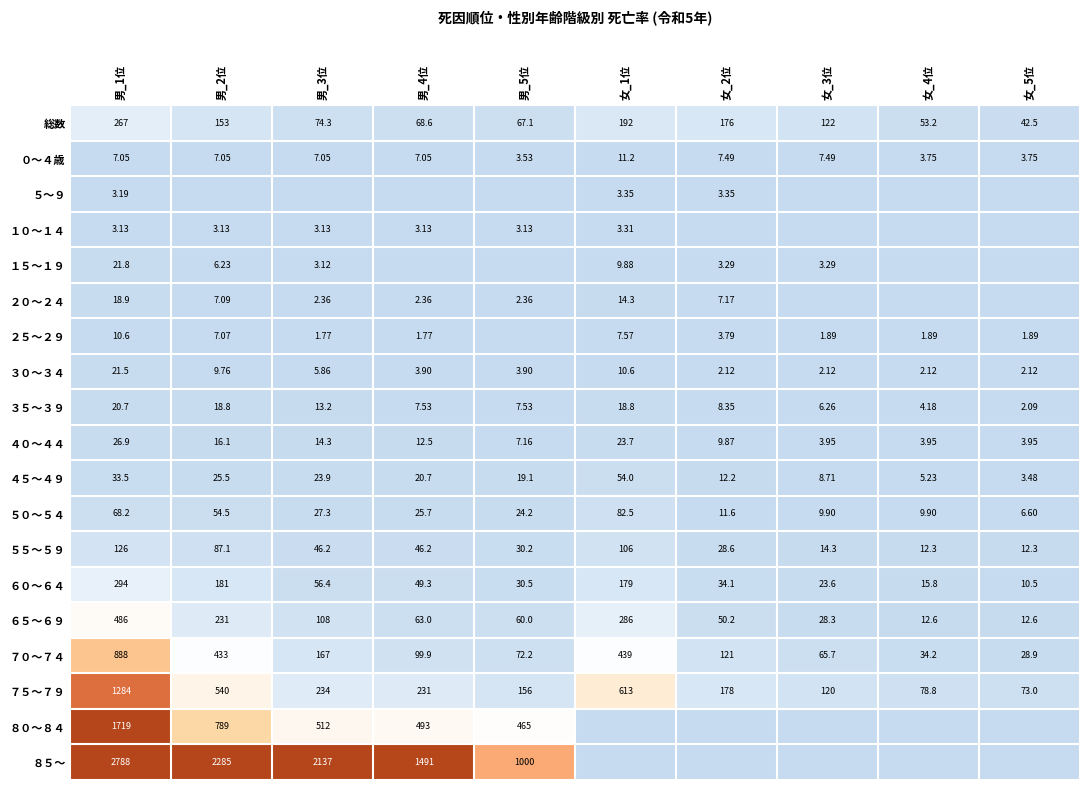

Which label corresponds to the largest value in the chart?

男_1位